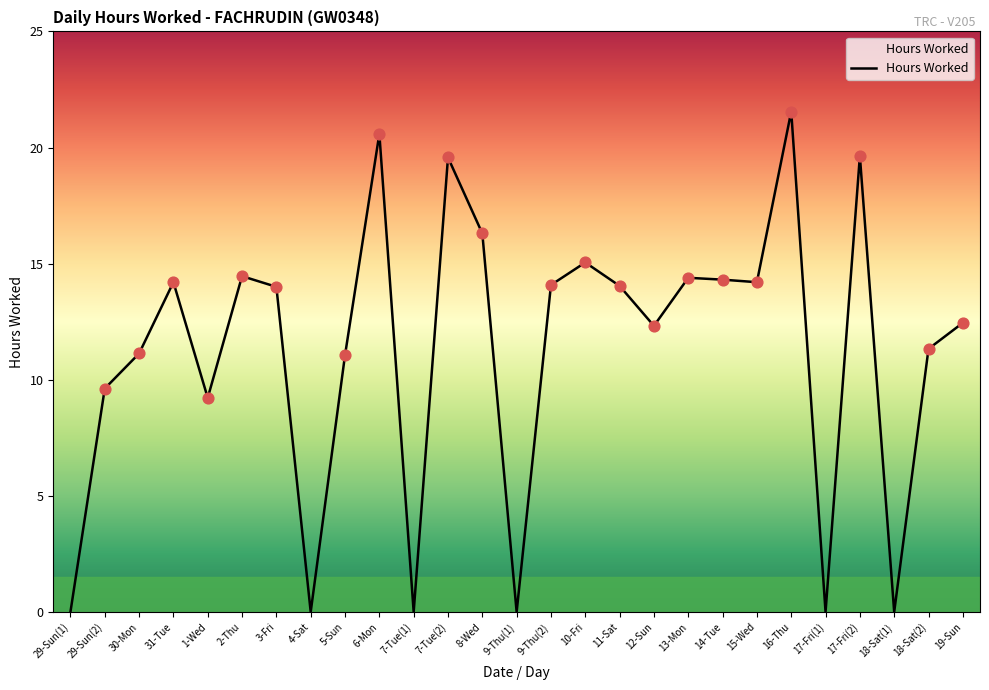

What is the change in value from 13-Mon to 19-Sun?

-1.9